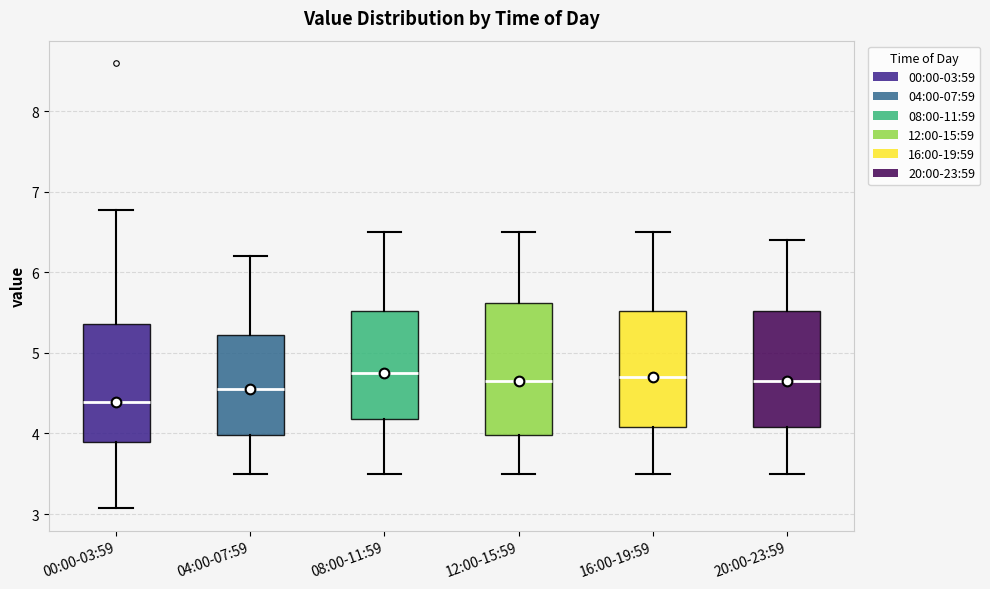

Where does the median line of the box for 00:00-03:59 sit on the y-axis? The values are not printed on the chart, so give them approximately, as read against the axis.

4.4